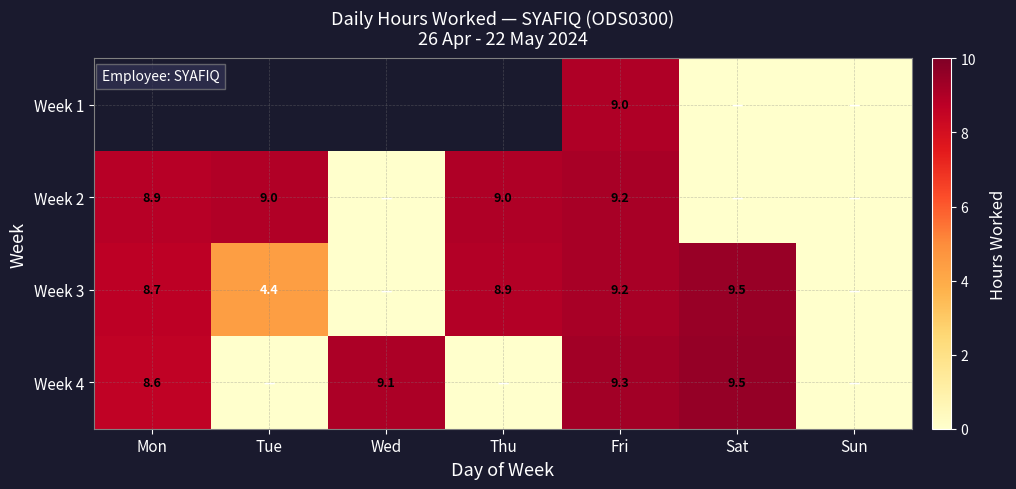

The value of Week 3 at Fri is 3.2. True or false?

False